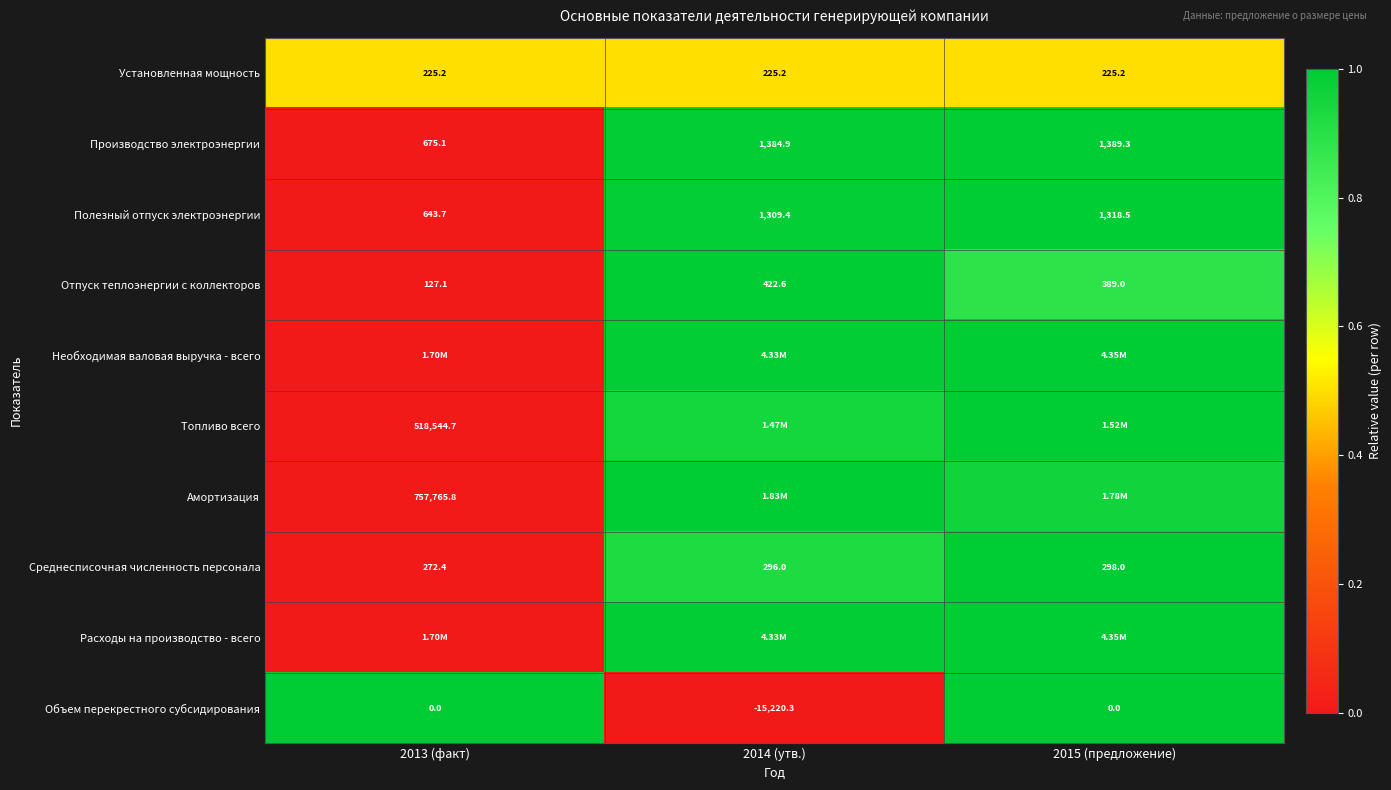

Is the value of Объем перекрестного субсидирования at 2015 (предложение) greater than the value of Установленная мощность at 2014 (утв.)?

No